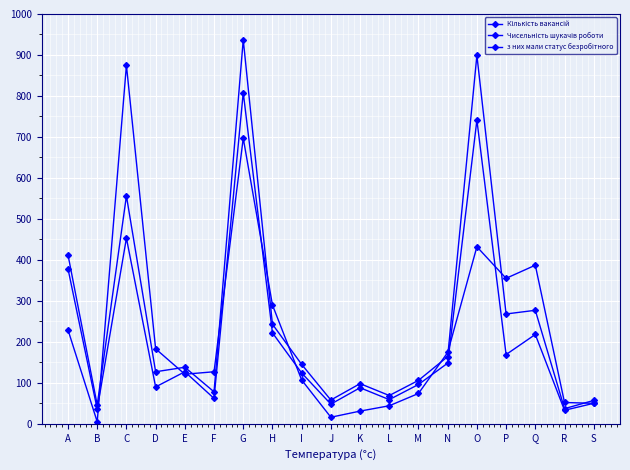

At which category is the sum across all series the highest?

G